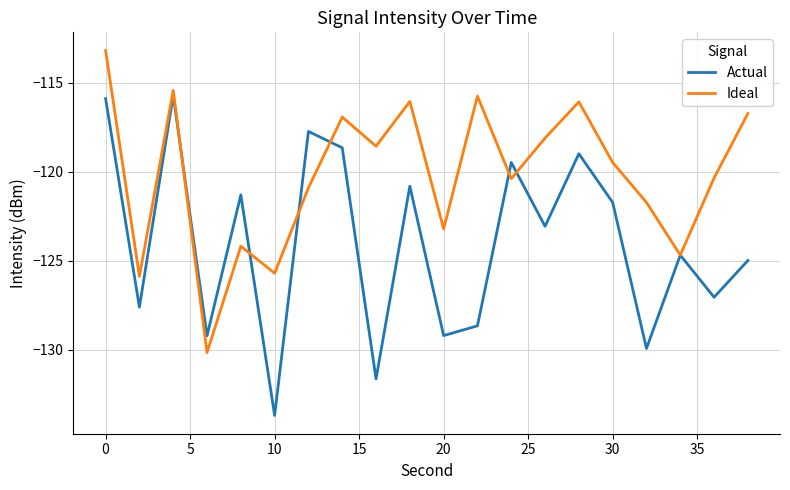

Count the number of categories in the chart.

20